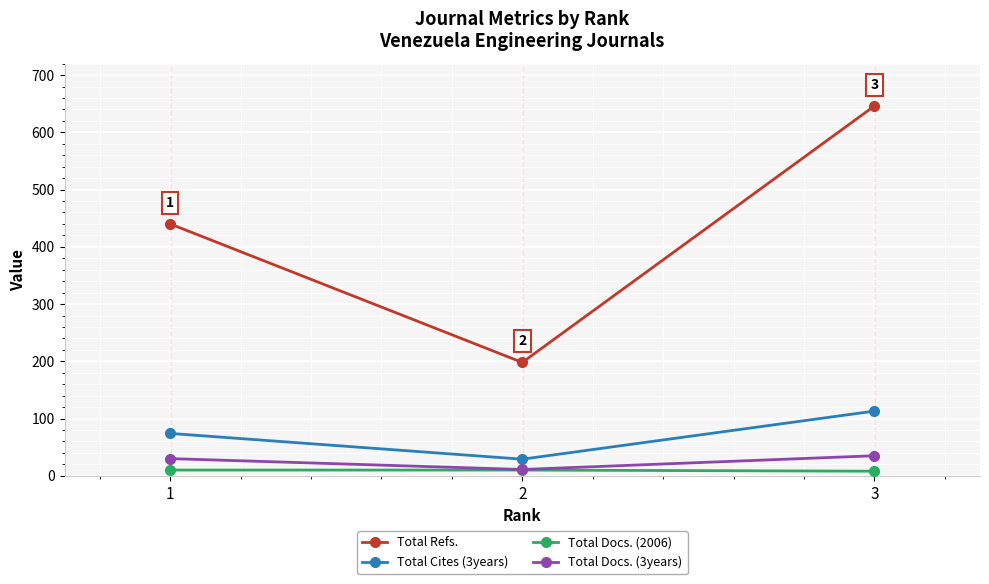

Which series has the largest total across all categories?

Total Refs.